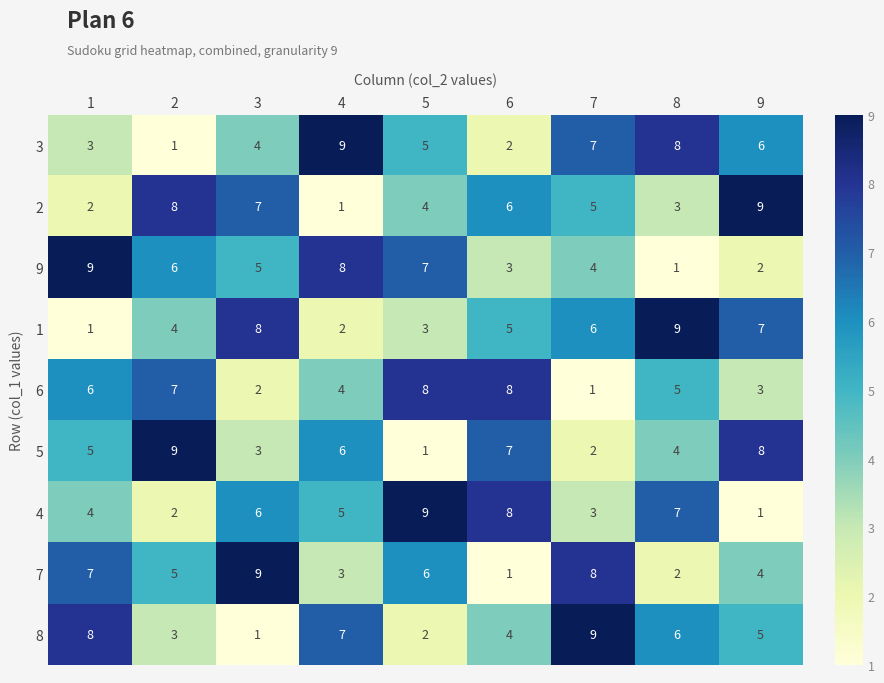

Rank the categories by 3 value from highest to lowest.

4, 8, 7, 9, 5, 3, 1, 6, 2